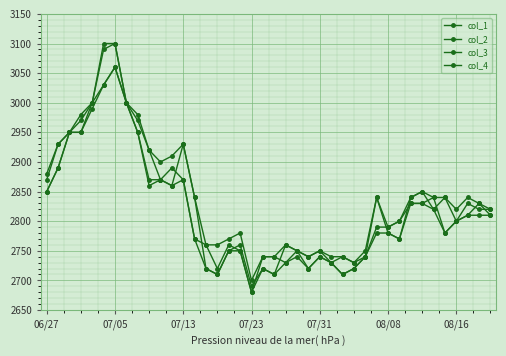

What is the minimum value for col_4?

2680